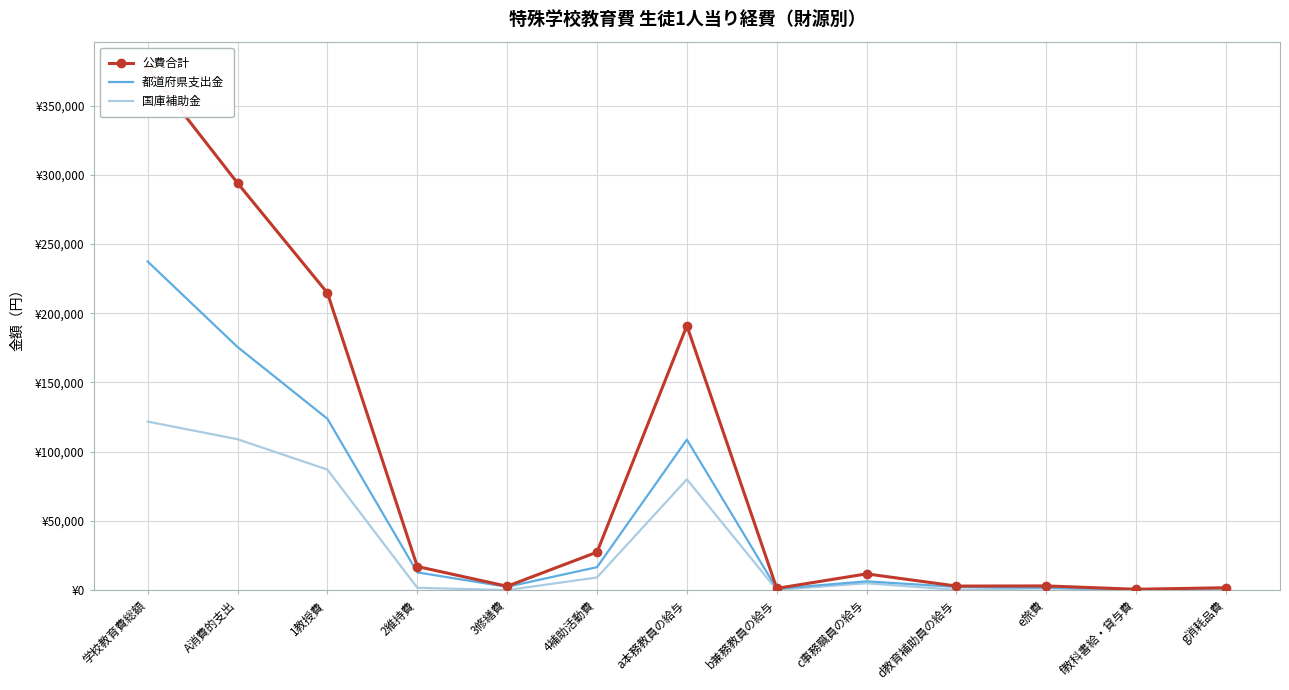

At how many categories does at least one series exceed 78611?

4